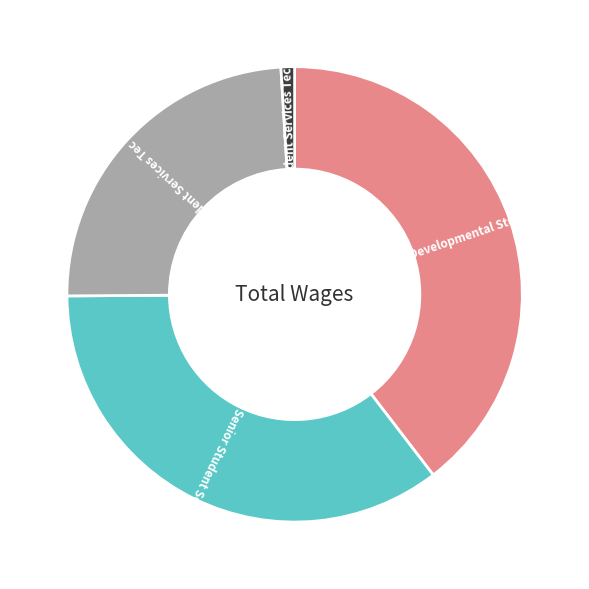

Does any single category account for the majority?

No